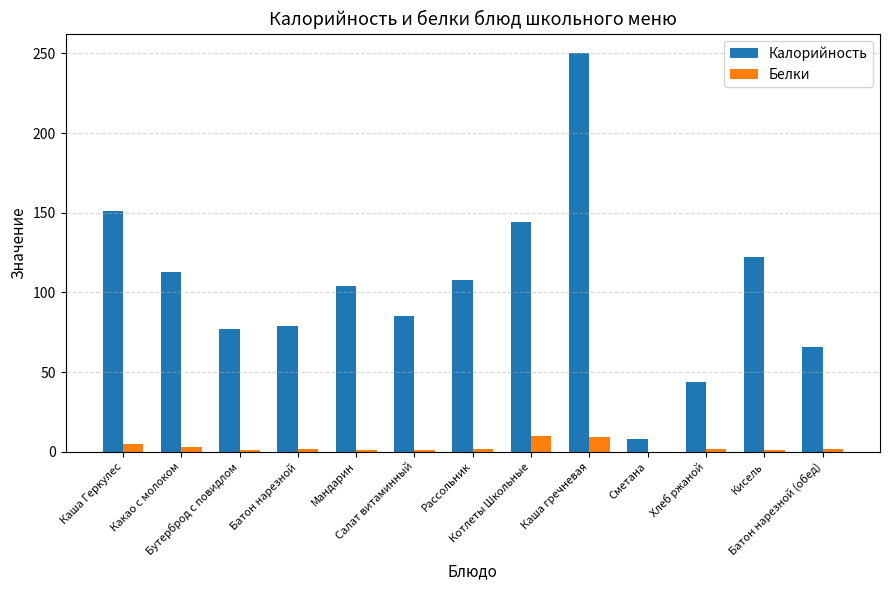

Which series has the largest total across all categories?

Калорийность